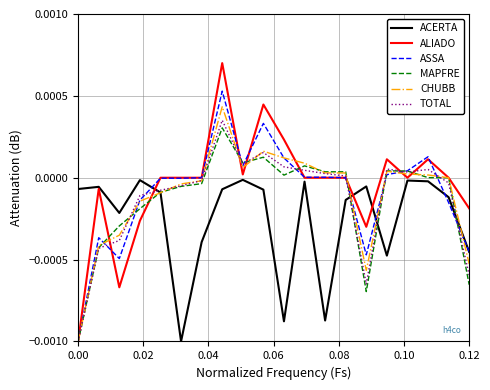

True or false: ALIADO and ASSA intersect in this chart.

True